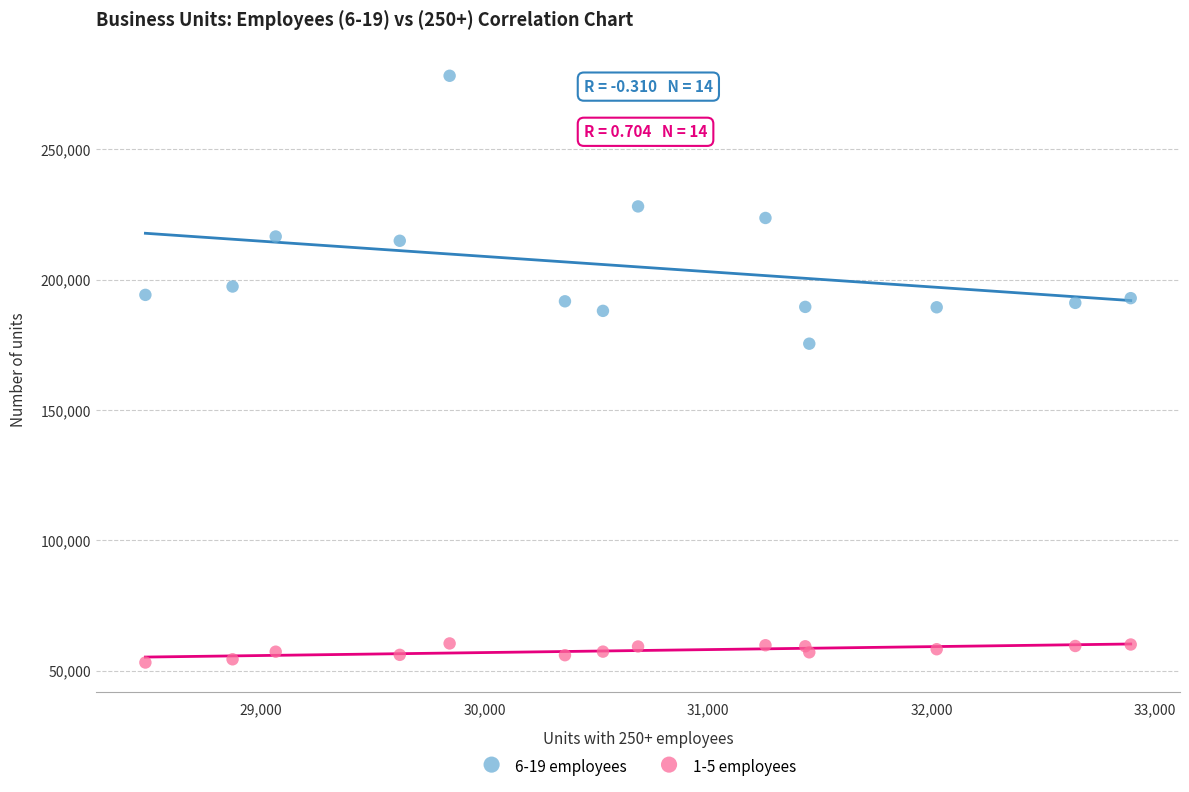

Which series has the largest Y range (max minus min)?

6-19 employees